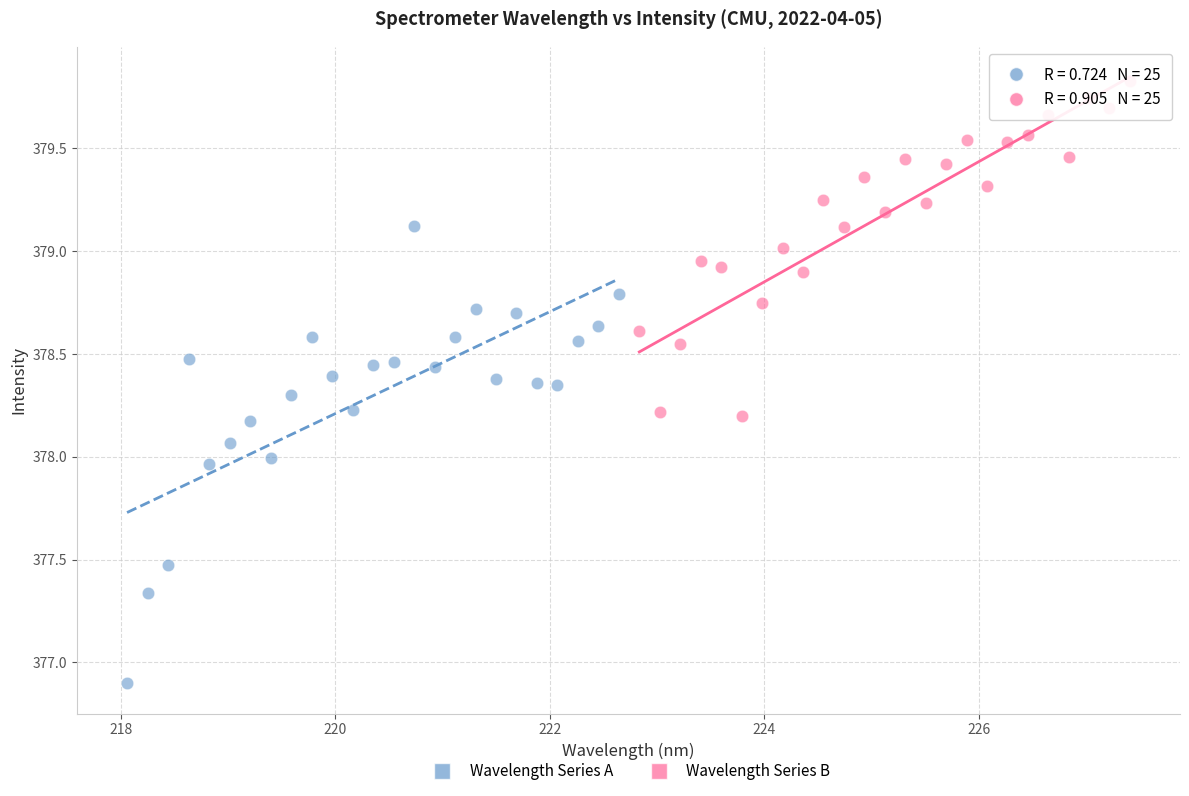

Which series reaches the minimum Y coordinate?

Wavelength Series A